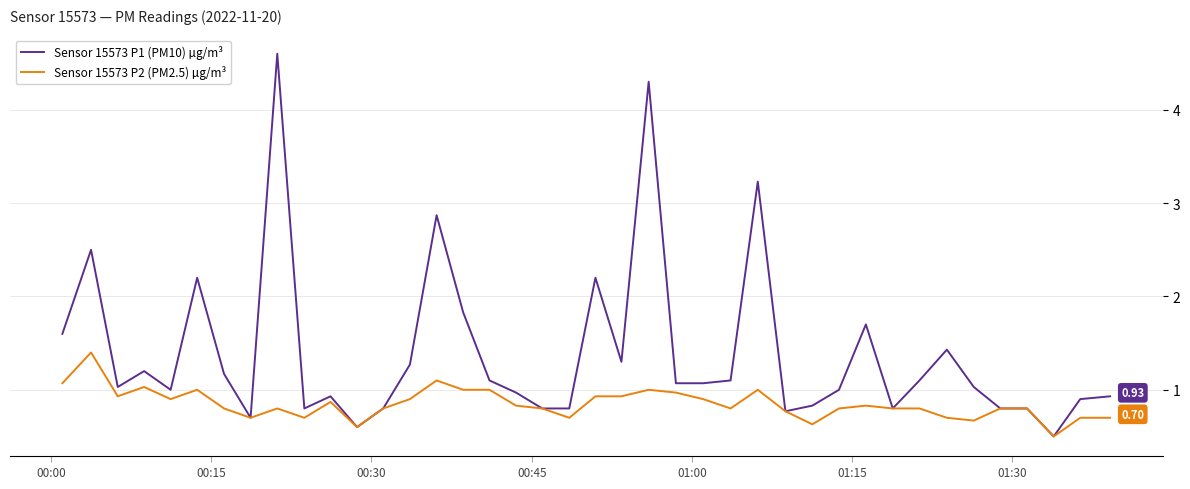

List the series in order of their overall mean, highest first.

Sensor 15573 P1 (PM10) µg/m³, Sensor 15573 P2 (PM2.5) µg/m³